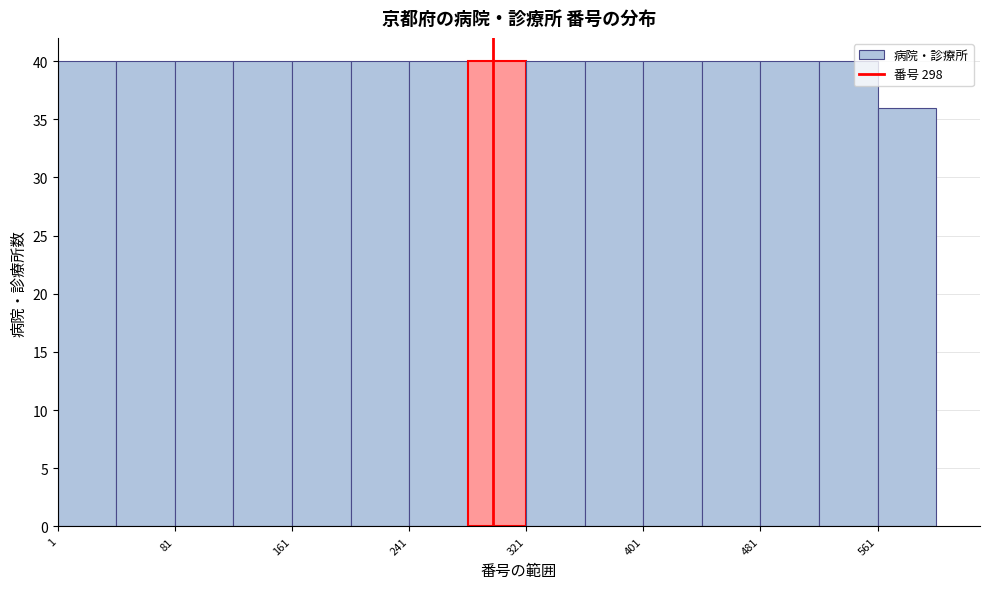

Reading left to right, transcribe this chart: for each bar, give the range it covers on the x-axis and its height. Neither the bar edges nor the heights are printed on the chart, so give them approximately, as read against the axes.

1 to 41: 40
41 to 81: 40
81 to 121: 40
121 to 161: 40
161 to 201: 40
201 to 241: 40
241 to 281: 40
281 to 321: 40
321 to 361: 40
361 to 401: 40
401 to 441: 40
441 to 481: 40
481 to 521: 40
521 to 561: 40
561 to 601: 36